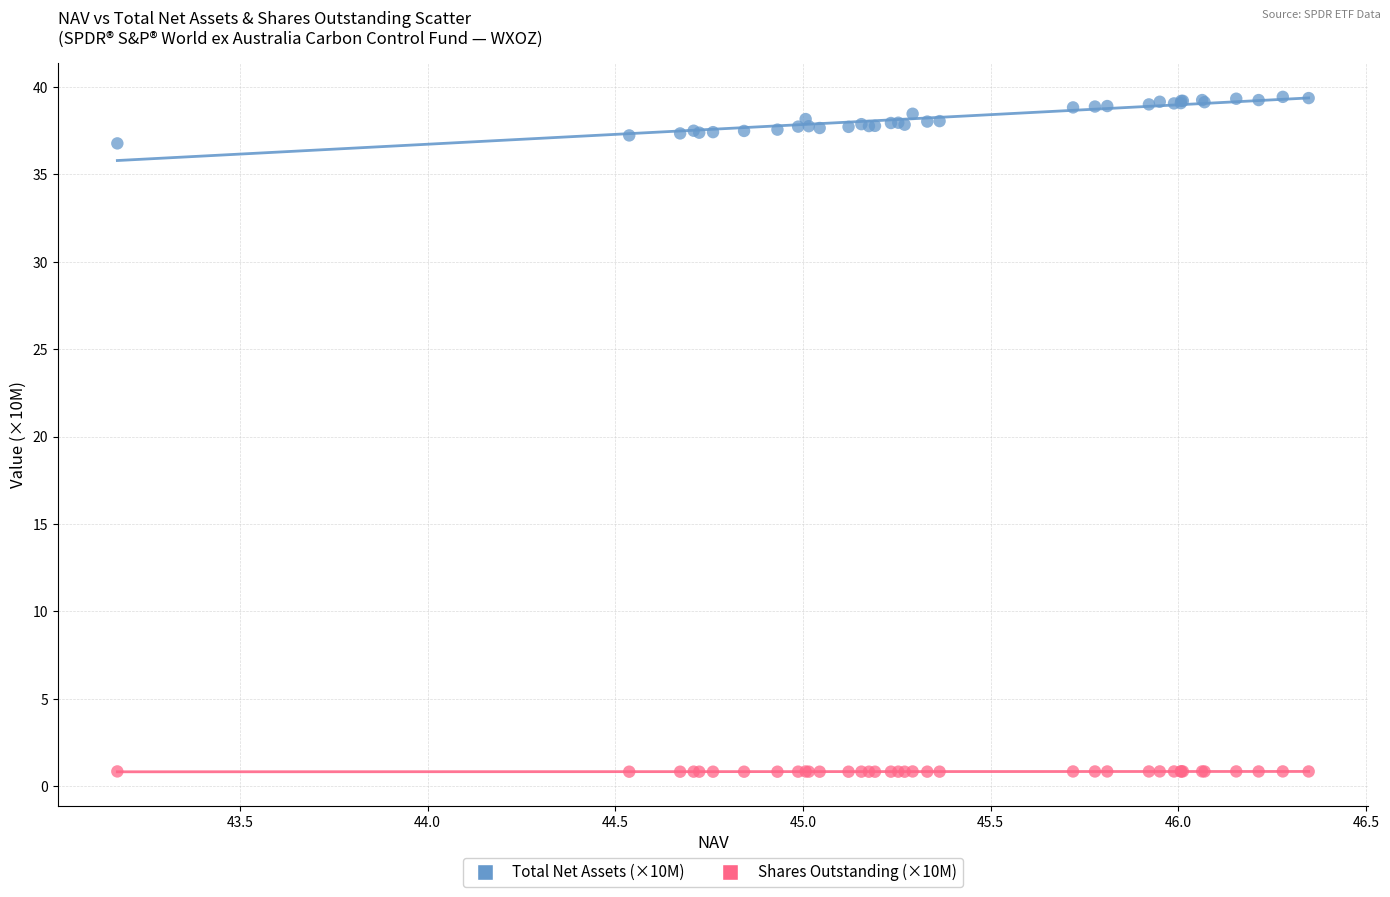

Across all series, what Y value is closest to 20?

36.8